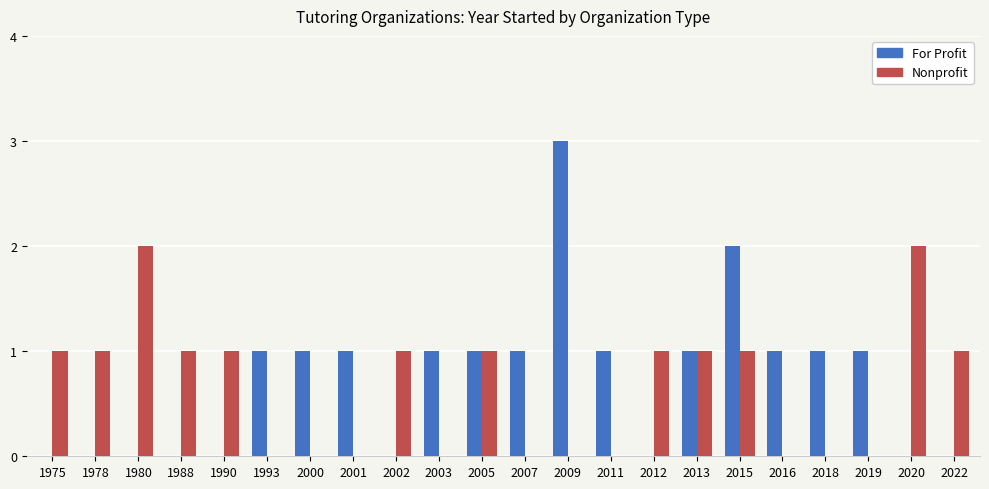

What is the sum of all For Profit values?

16